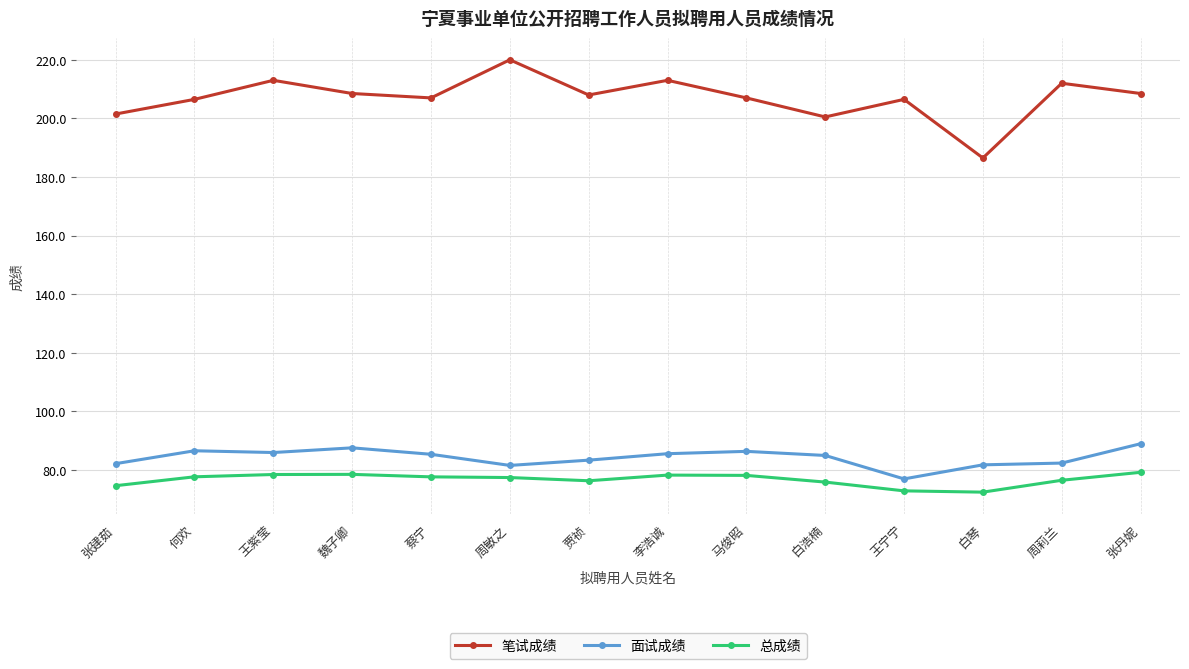

At which label does 笔试成绩 reach its peak?

周敏之